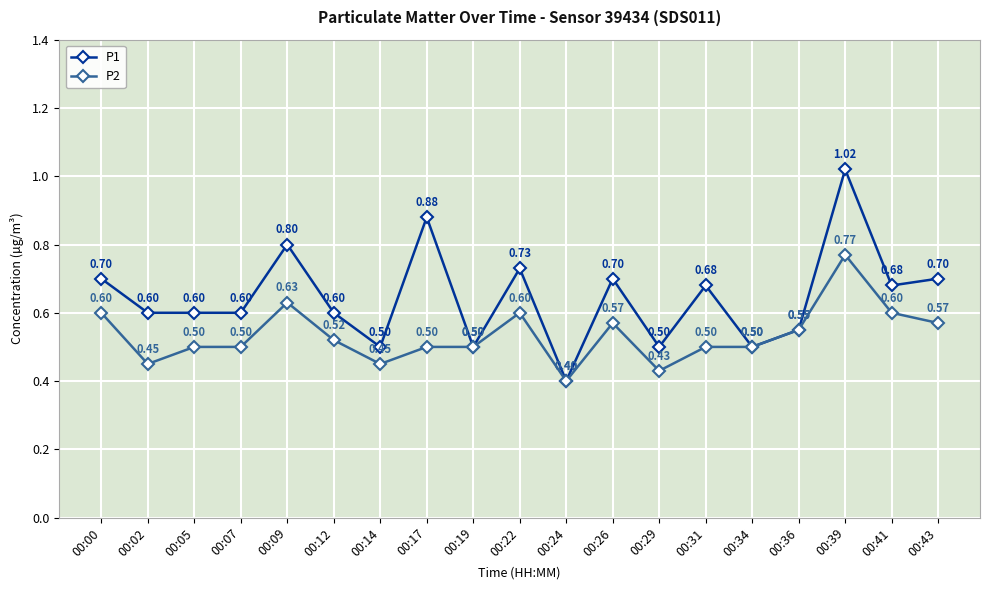

Which series has the largest range (max minus min)?

P1